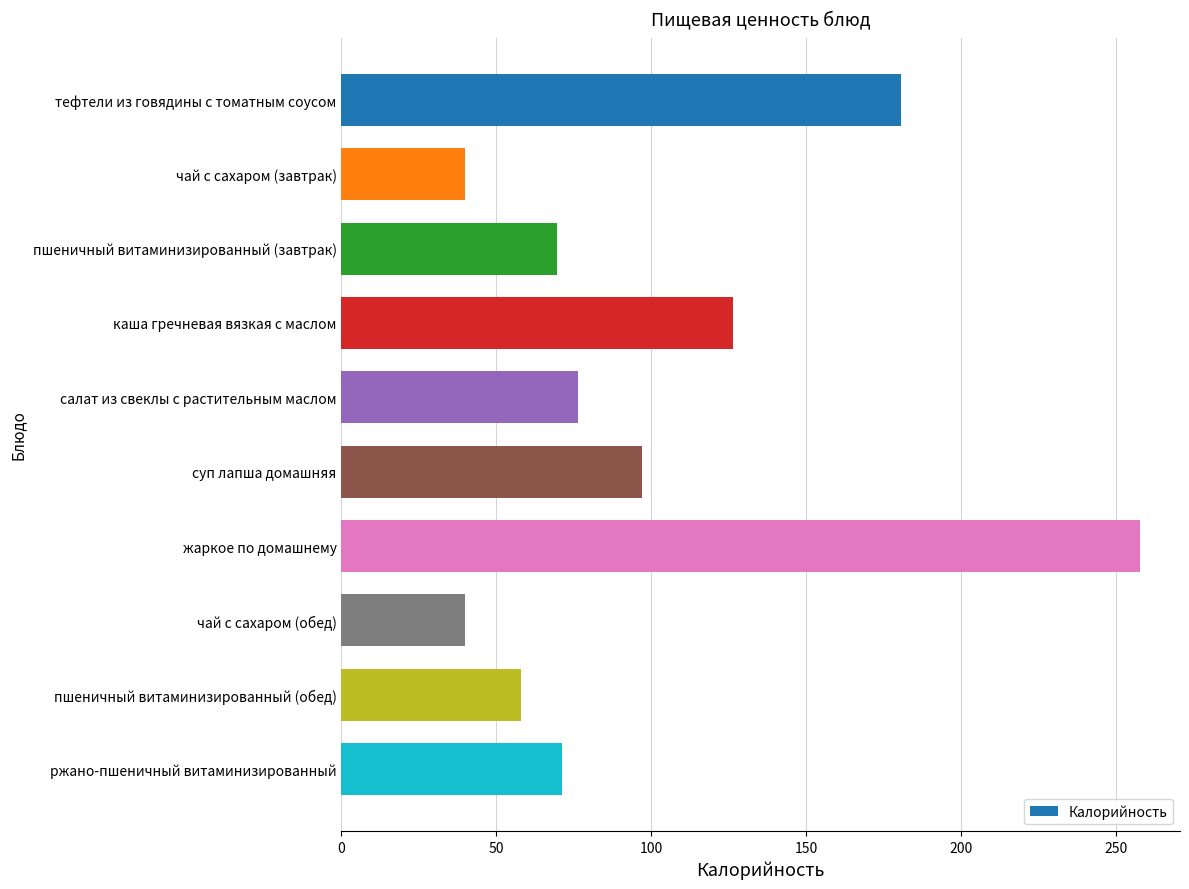

What is the label of the 8th bar from the bottom?

пшеничный витаминизированный (завтрак)